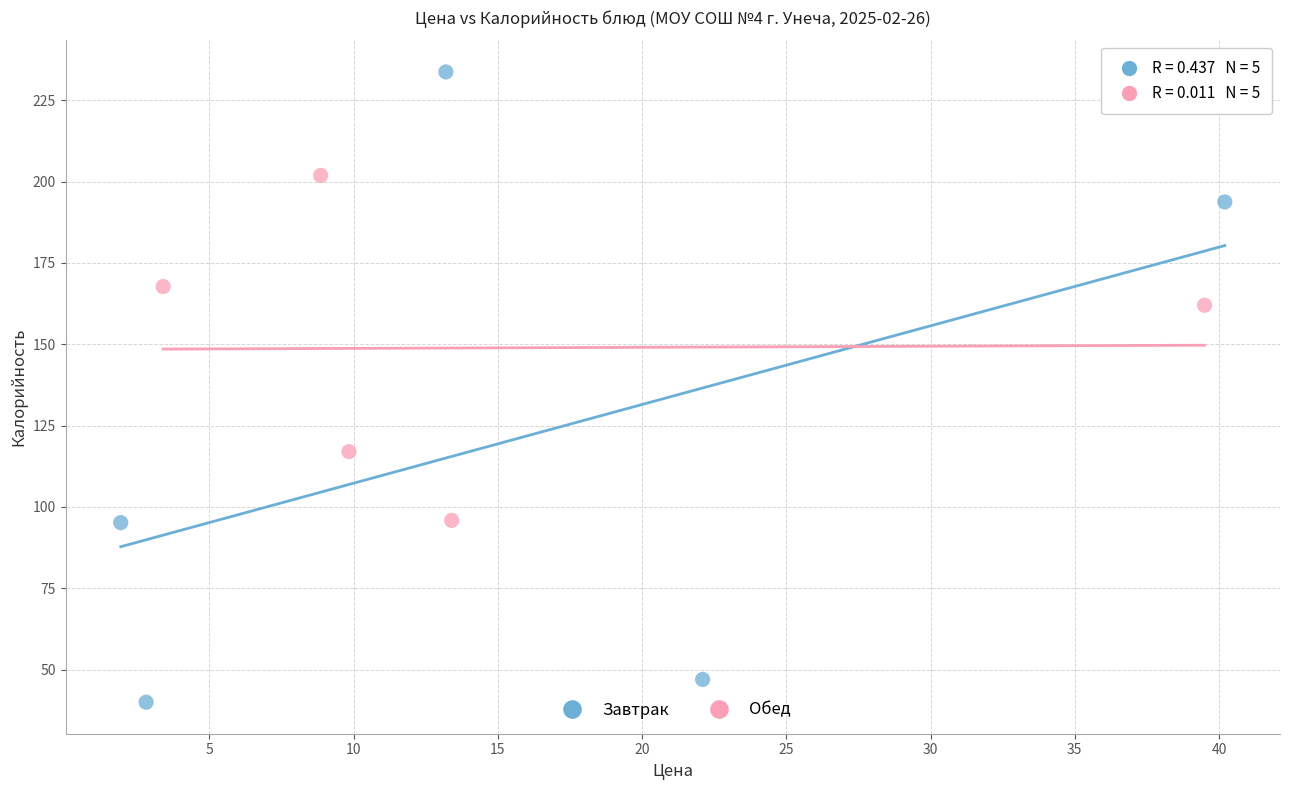

Which series has the widest spread of Y values?

Завтрак